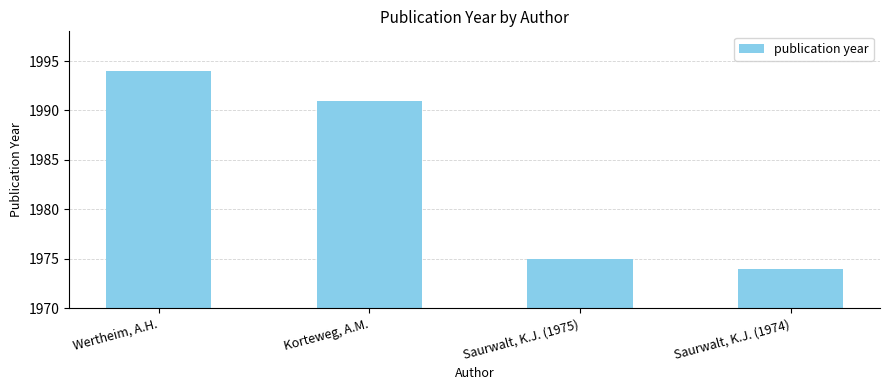

Does the chart contain any negative values?

No